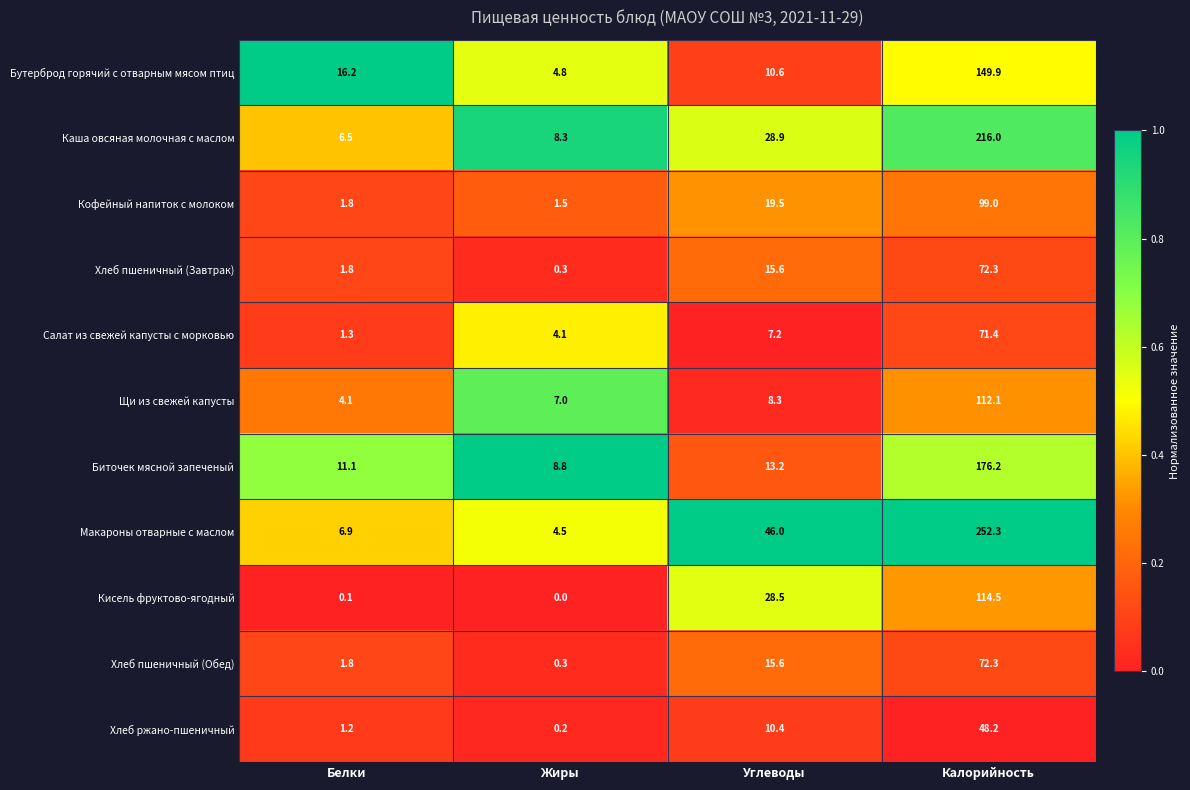

What is the greatest value displayed?

252.3